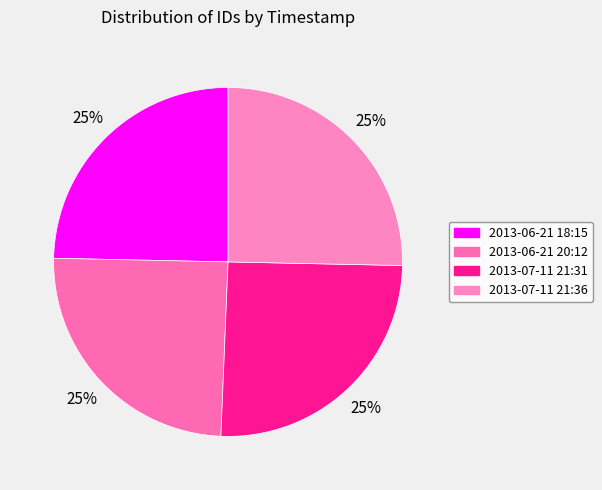

To the nearest percent, what is the average slice percentage?

25%